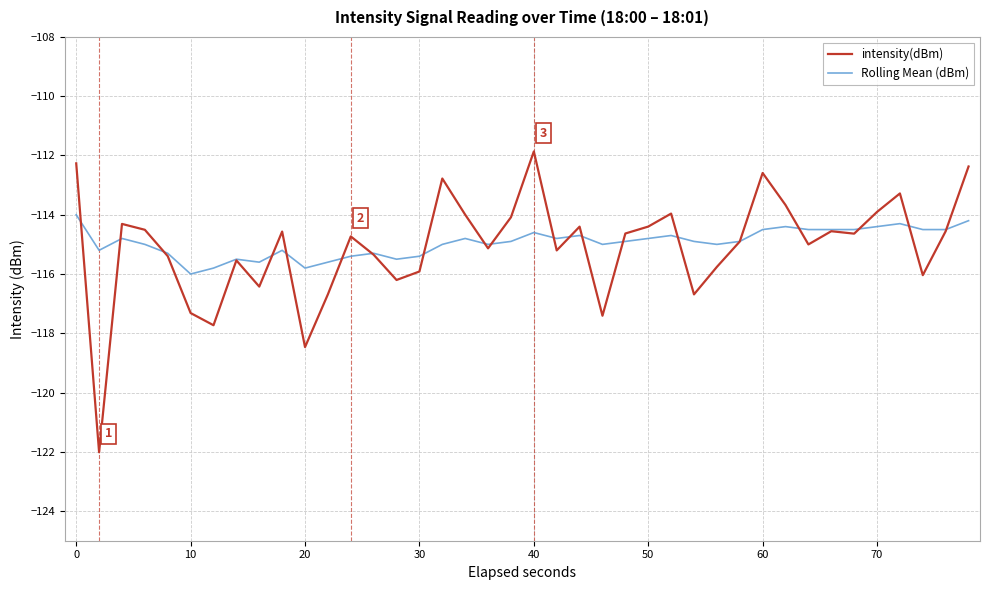

Rank the series by their maximum value, from lowest to highest.

Rolling Mean (dBm), intensity(dBm)